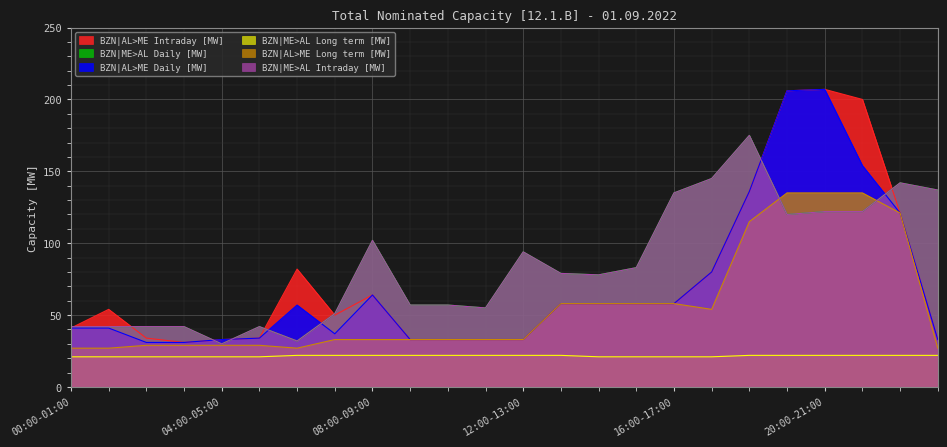

The value of BZN|ME>AL Intraday [MW] at 01:00-02:00 is 42. True or false?

True